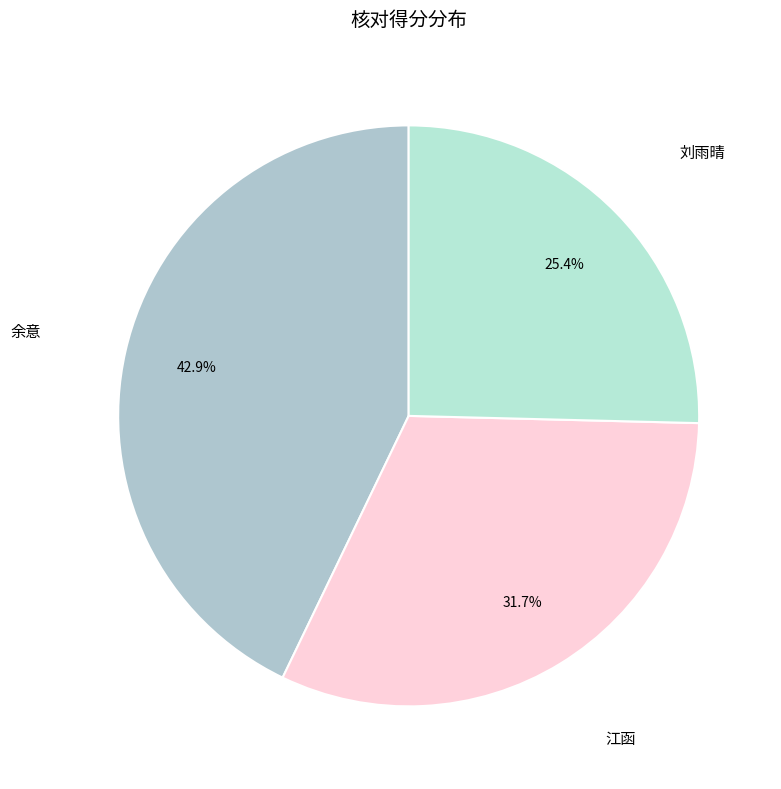

Does 江函 account for over 50% of the chart?

No